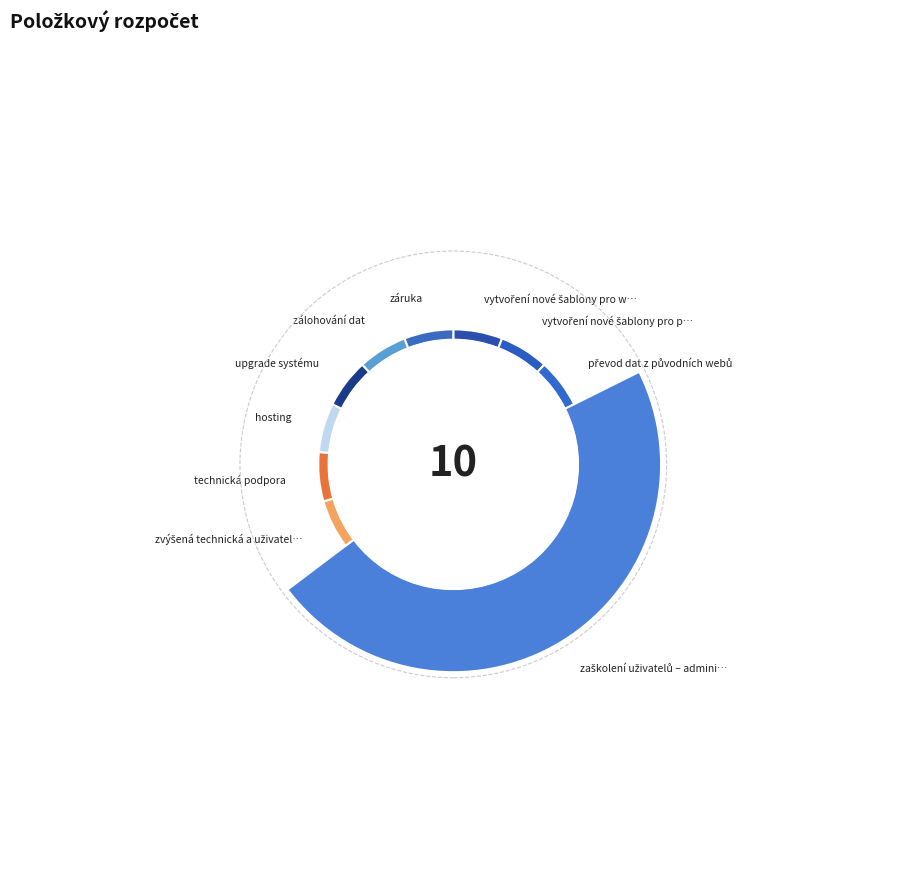

How many segments does this pie chart have?

10